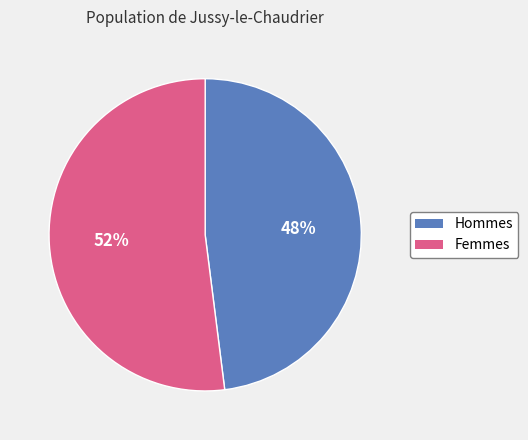

To the nearest percent, what is the difference between the largest and smallest slice percentages?

4%